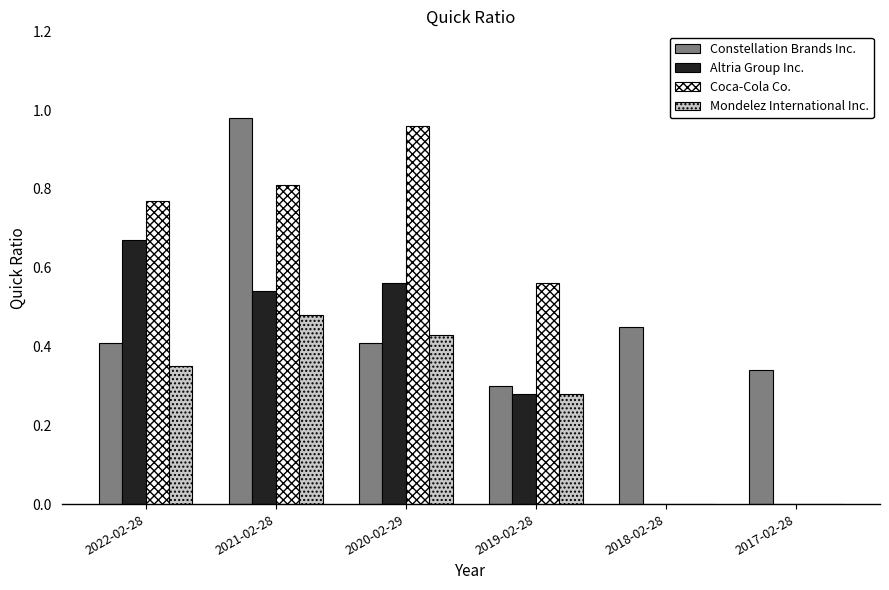

Is it true that Altria Group Inc. equals 0.3 at 2022-02-28?

False